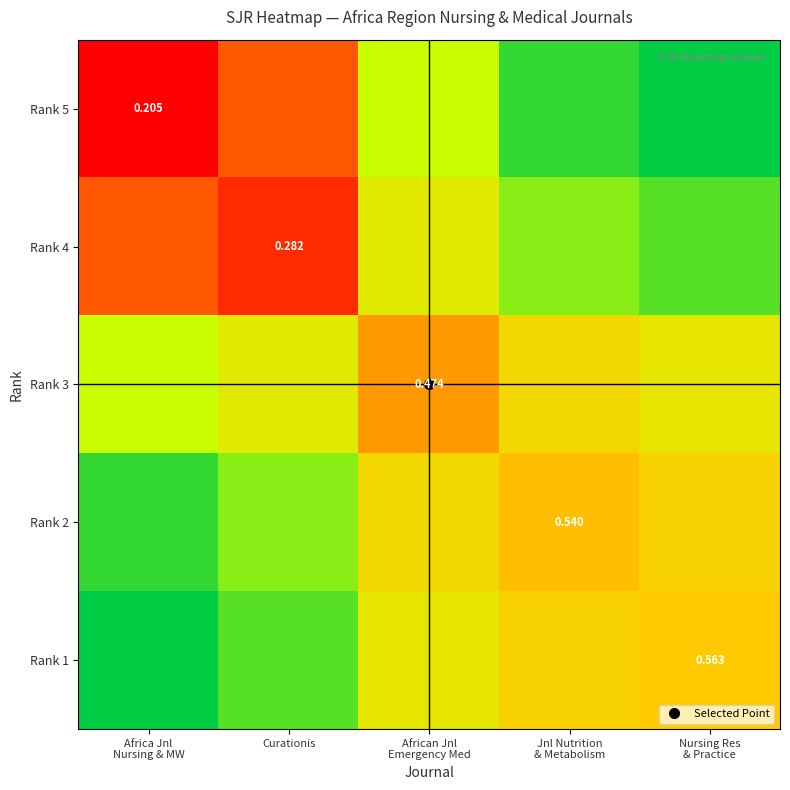

At African Jnl Emergency Med, list the series in order from smallest to largest.

Rank 3, Rank 2, Rank 1, Rank 4, Rank 5